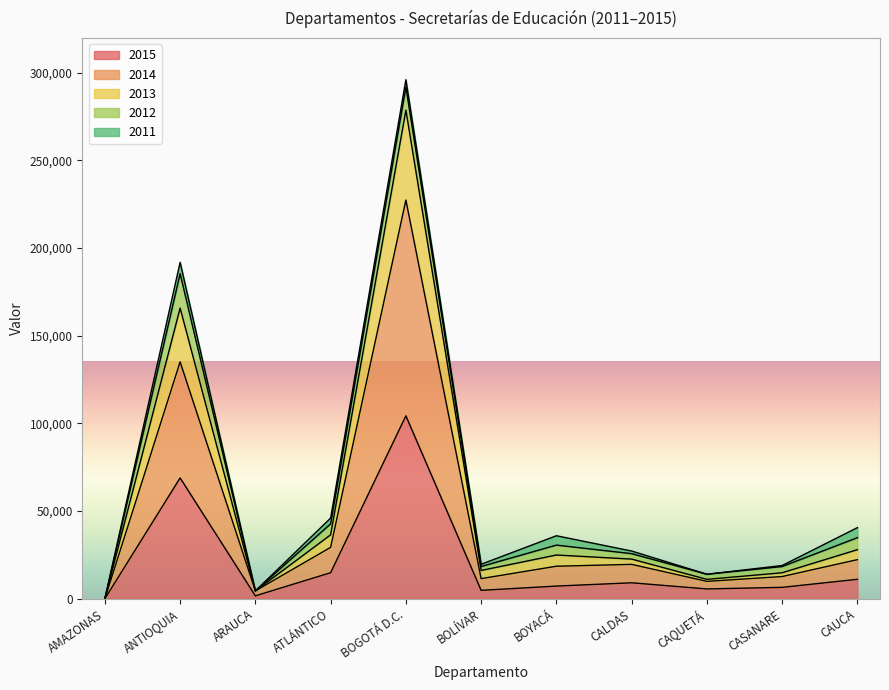

What is the difference between the maximum and minimum values in the 2015 series?

104306